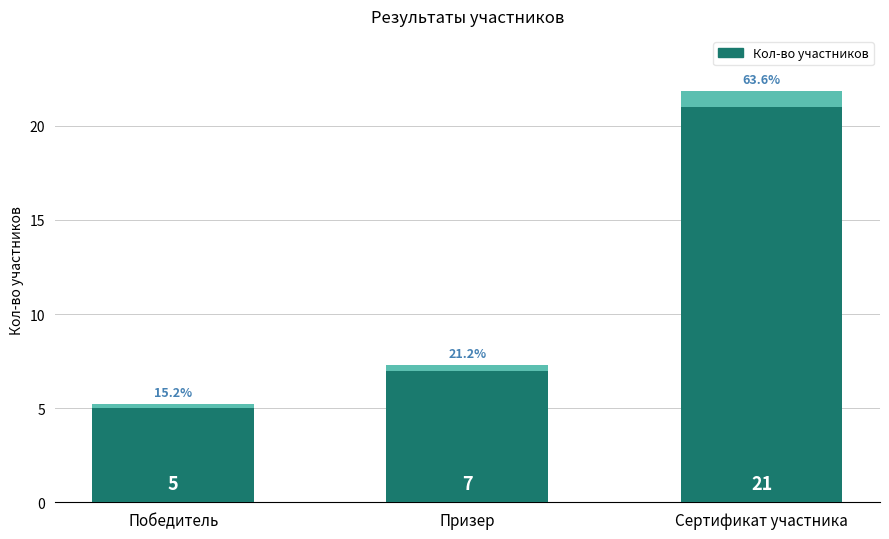

Rank the categories by value from highest to lowest.

Сертификат участника, Призер, Победитель